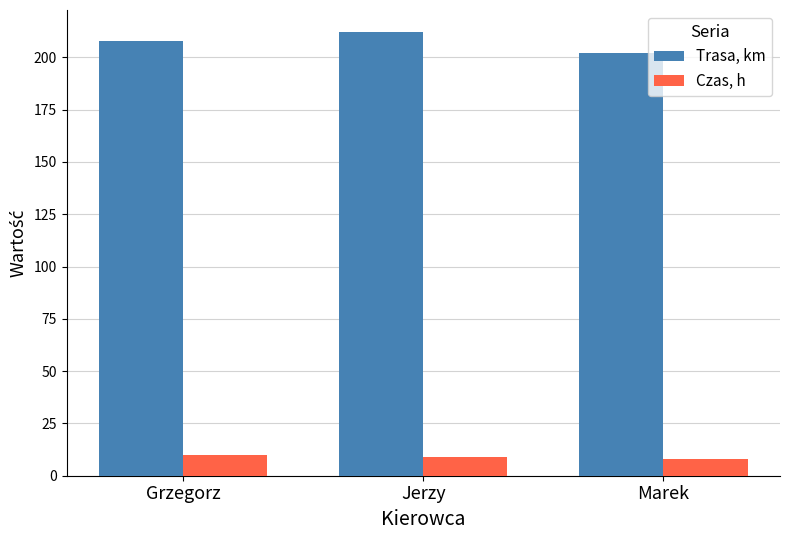

Reading right to left, list all the values displayed in this chart.

Trasa, km: Marek=202	Jerzy=212	Grzegorz=208
Czas, h: Marek=8	Jerzy=9	Grzegorz=10